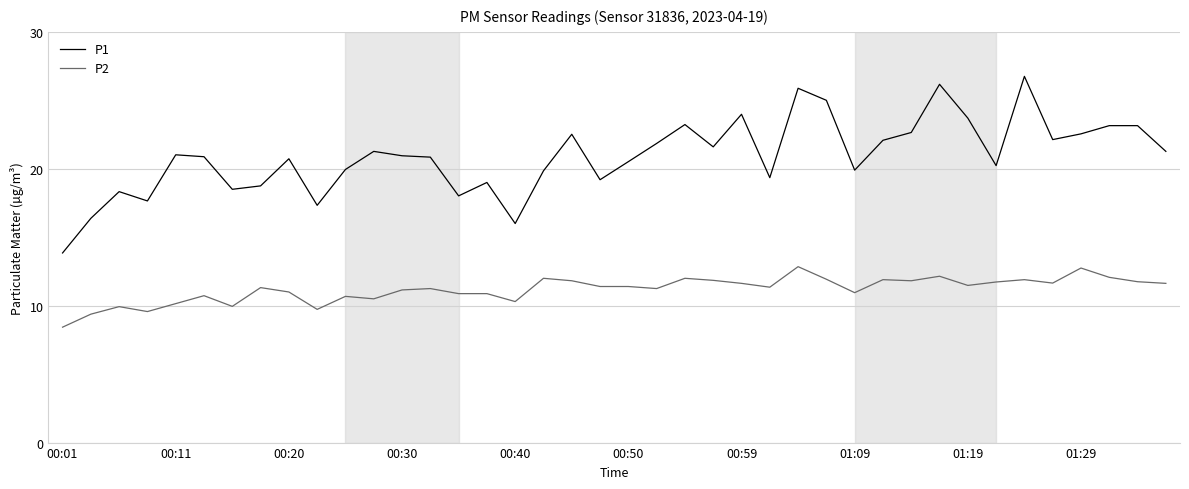

What is the difference between the second highest and minimum values in the P1 series?

12.3